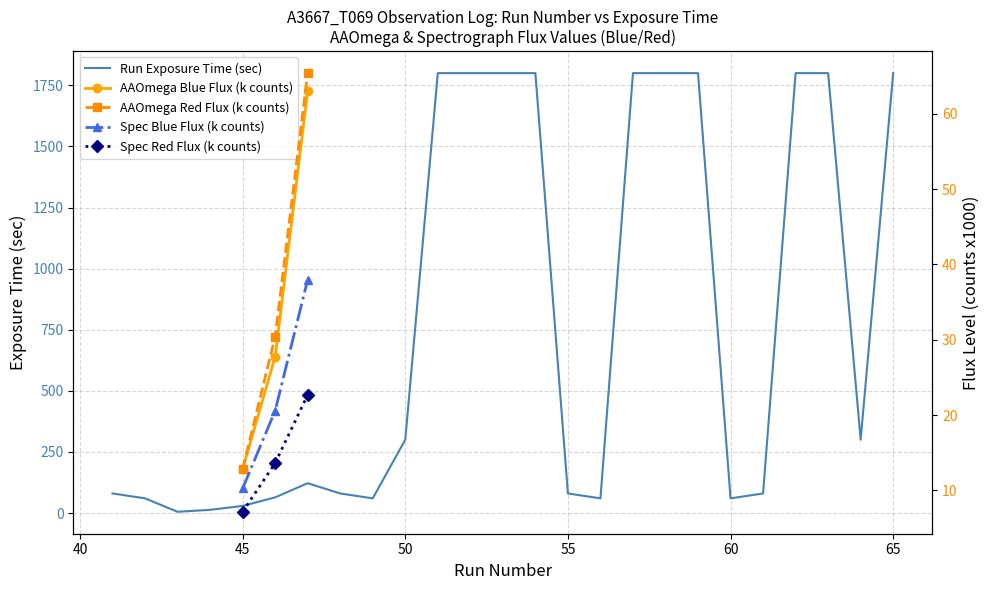

True or false: the data has more than 0 interior local peaks.

True